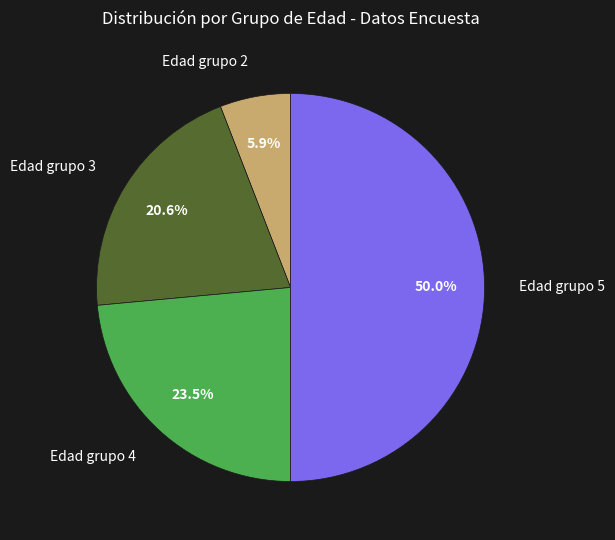

Is Edad grupo 4 the majority of the pie?

No